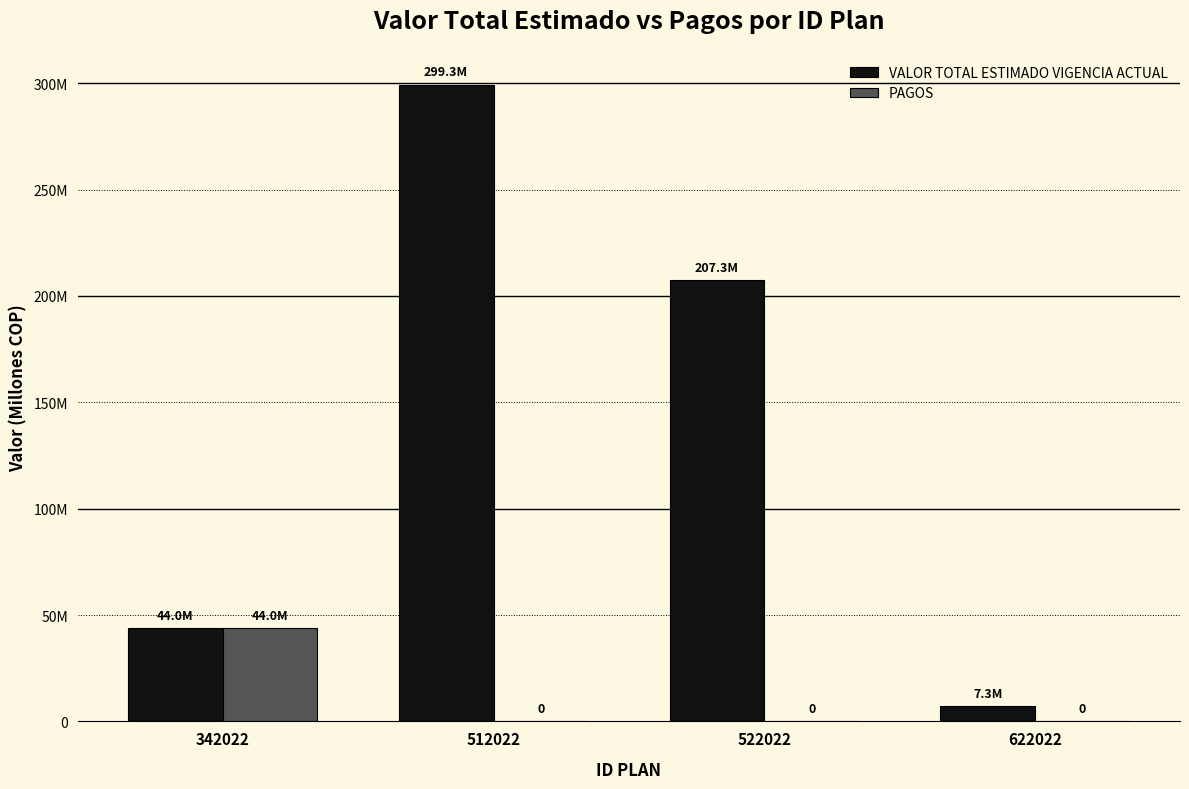

At which label is VALOR TOTAL ESTIMADO VIGENCIA ACTUAL closest to 153259743?

522022